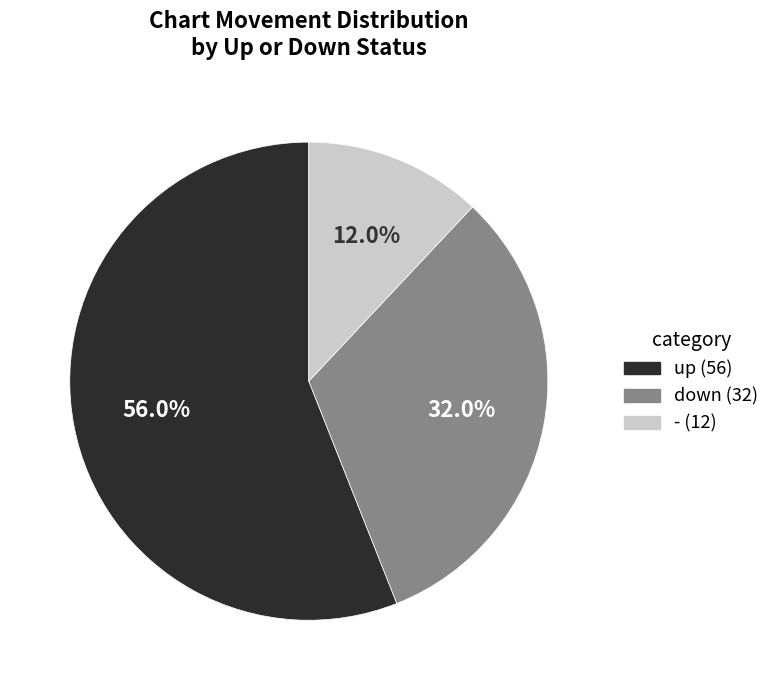

To the nearest percent, what is the average slice percentage?

33%